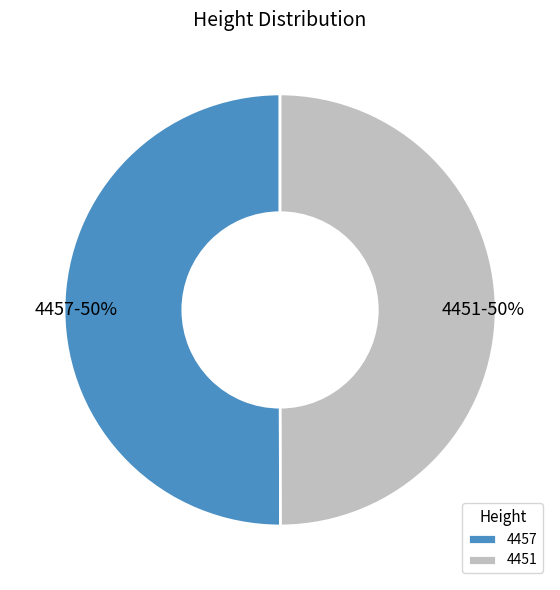

Approximately how many times larger is the value at 4457 compared to 4451?

1.0